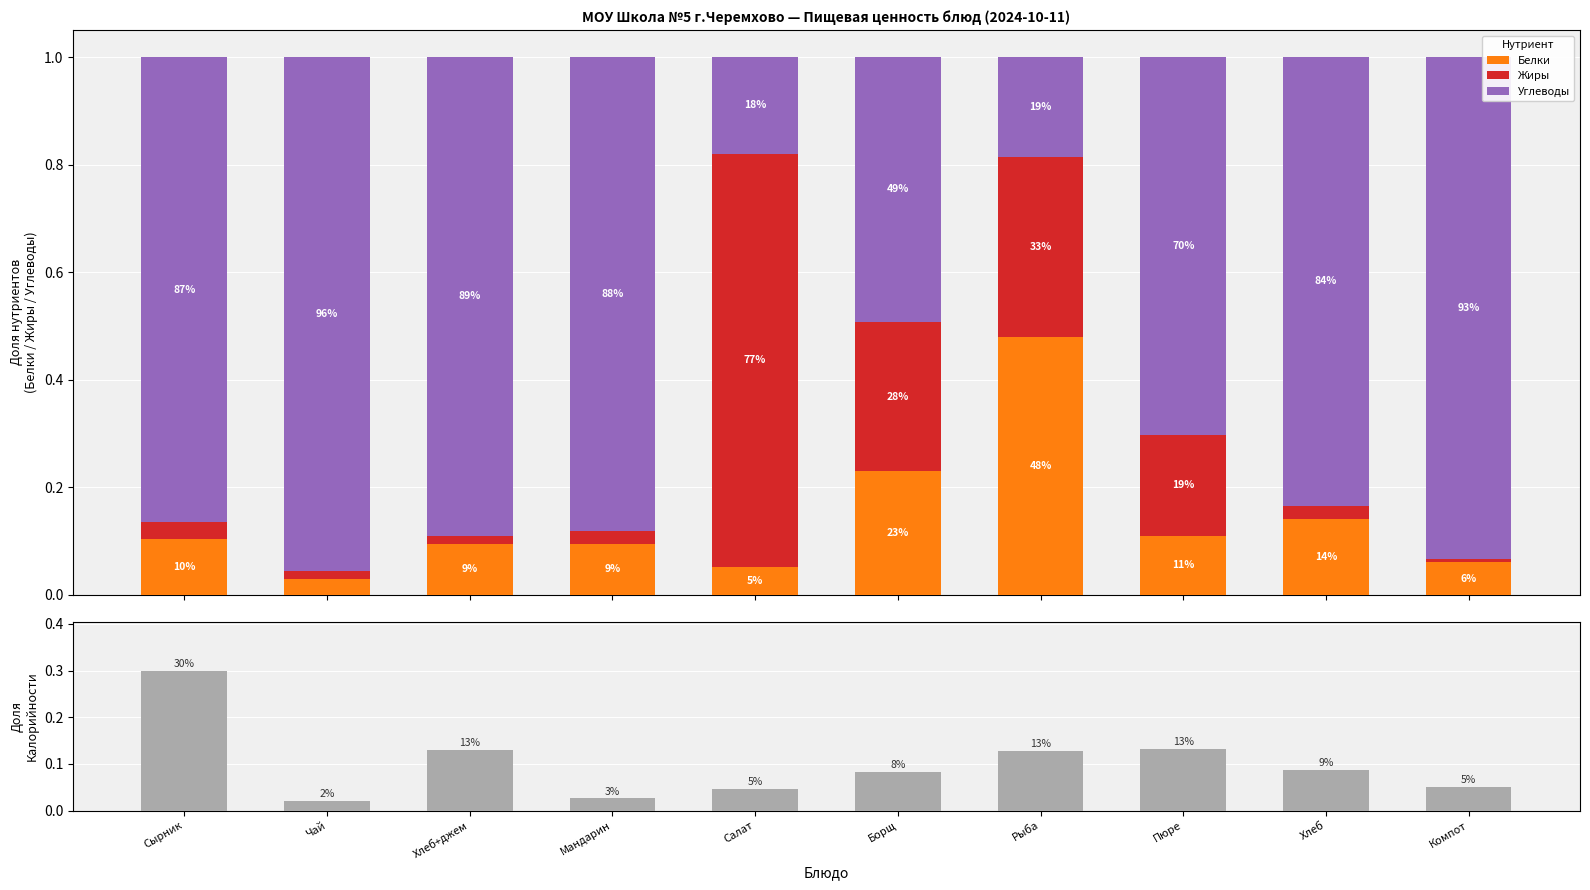

At Мандарин, list the series in order from smallest to largest.

Жиры, Калорийность, Белки, Углеводы